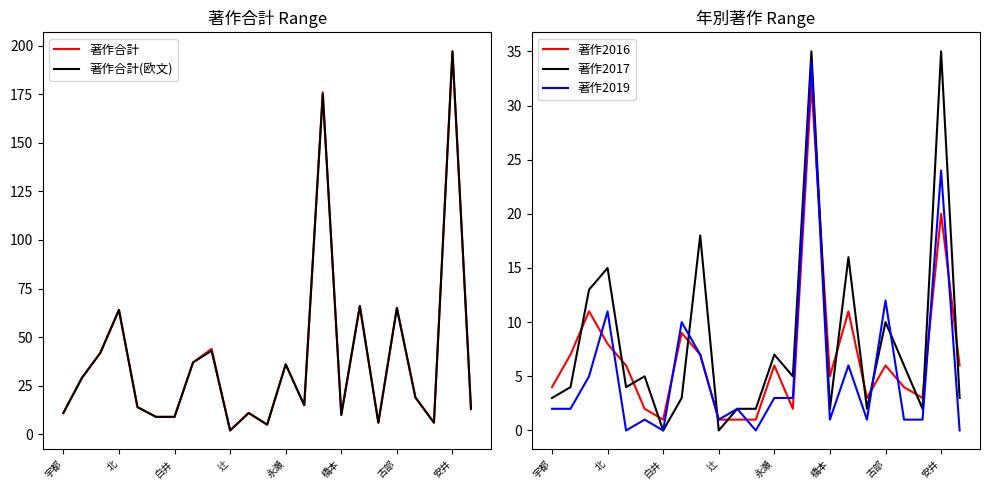

What is the highest value of the 著作2017 series?

35